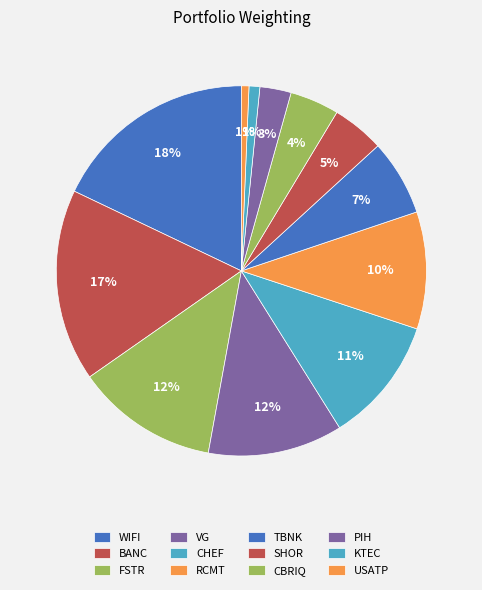

How many slices are in this pie chart?

12